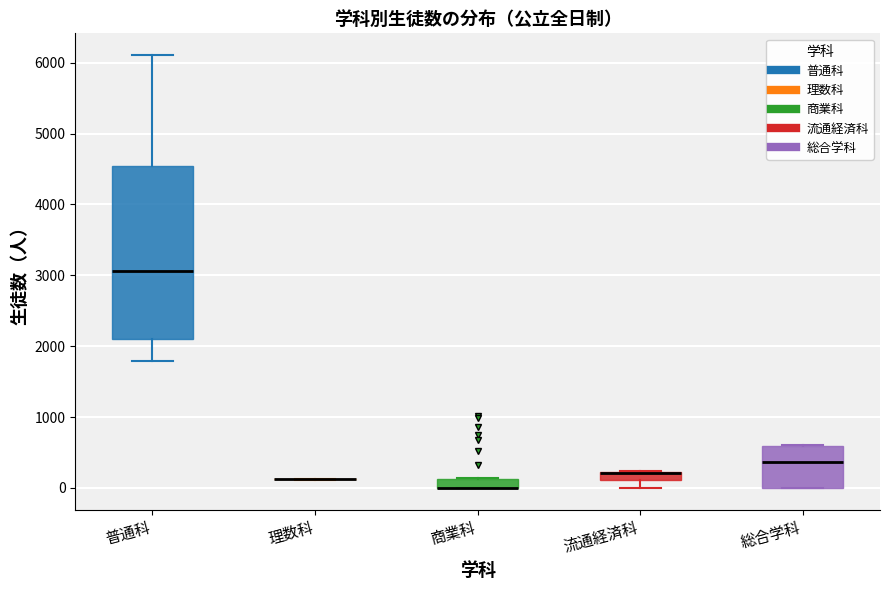

Which box is the tallest, from its lower edge to its upper edge?

普通科